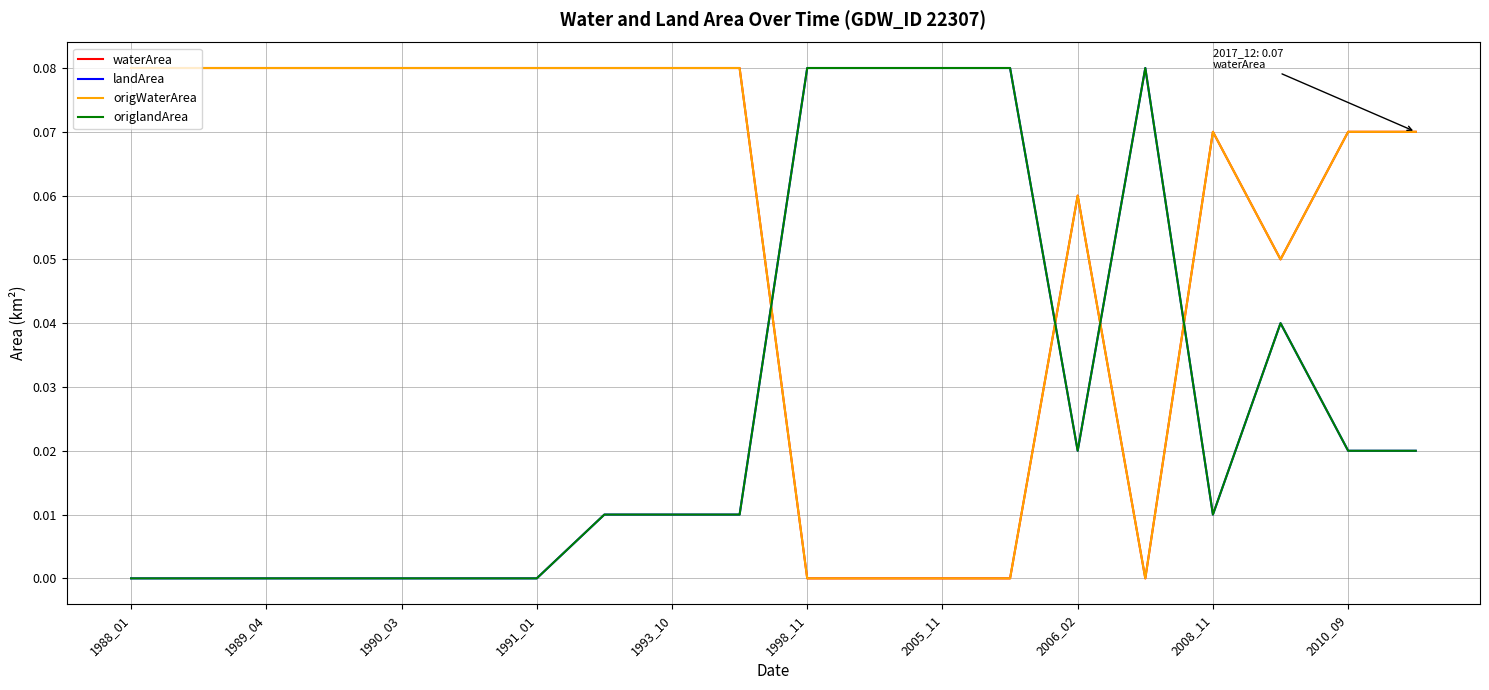

Which series has the widest spread of values?

waterArea